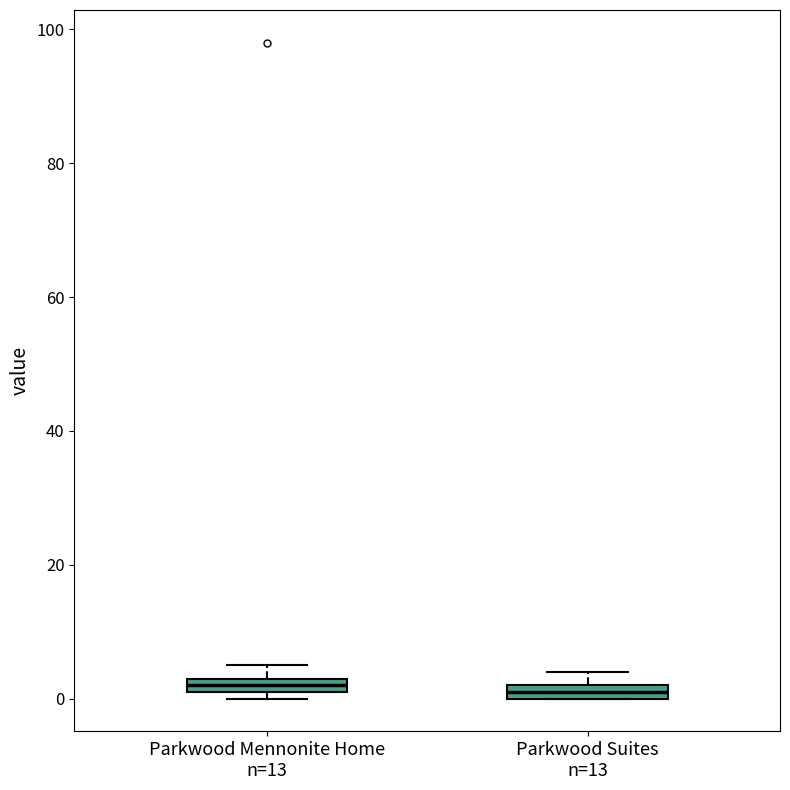

Where is the lower edge of the box for Parkwood Mennonite Home n=13 on the y-axis? The values are not printed on the chart, so give them approximately, as read against the axis.

2